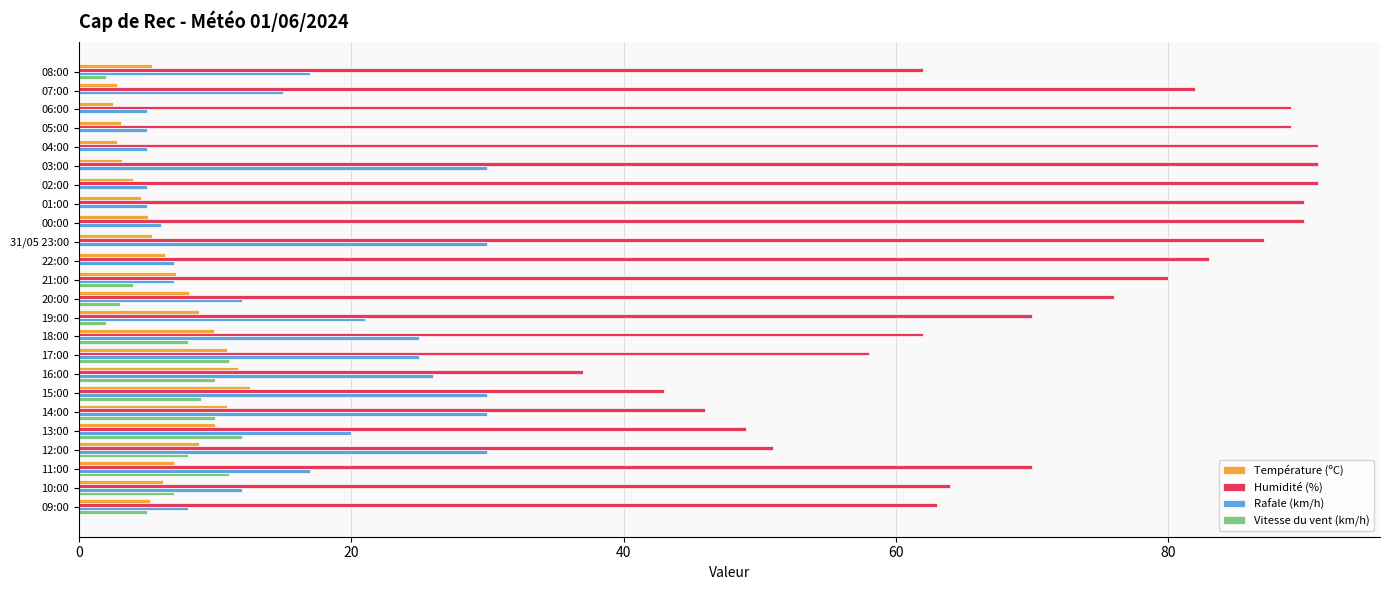

How many data points does each series have?

24